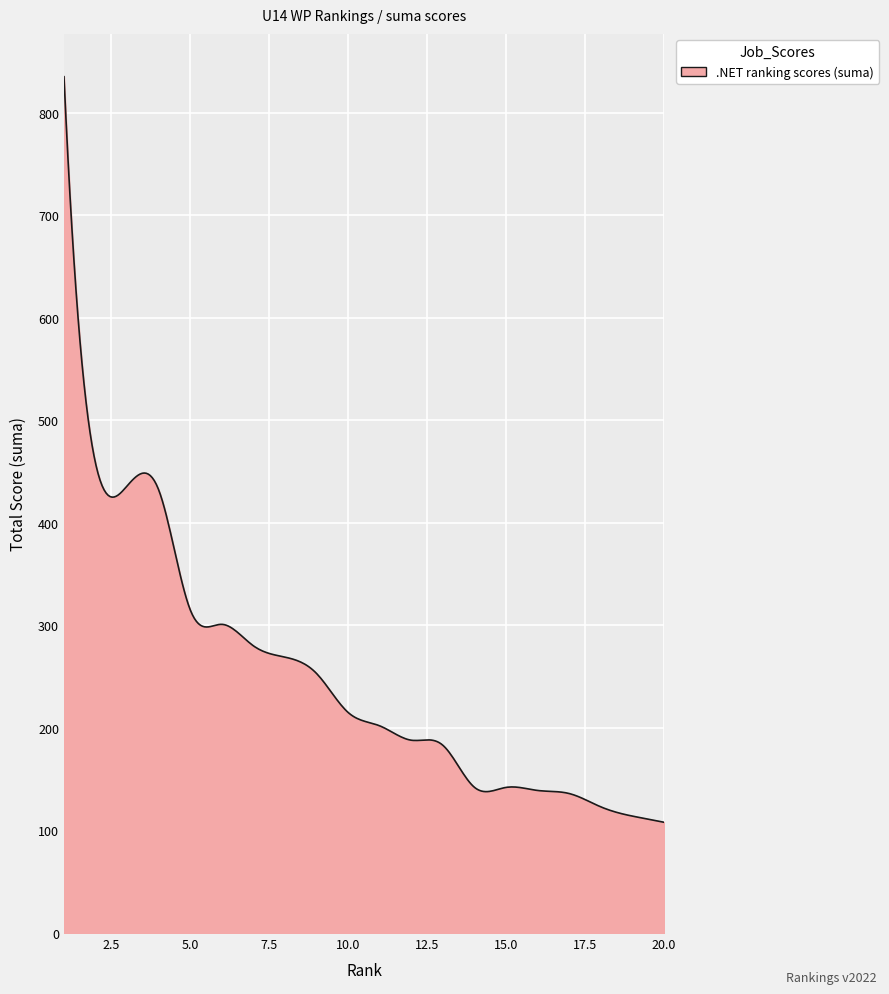

What is the average value?

250.4